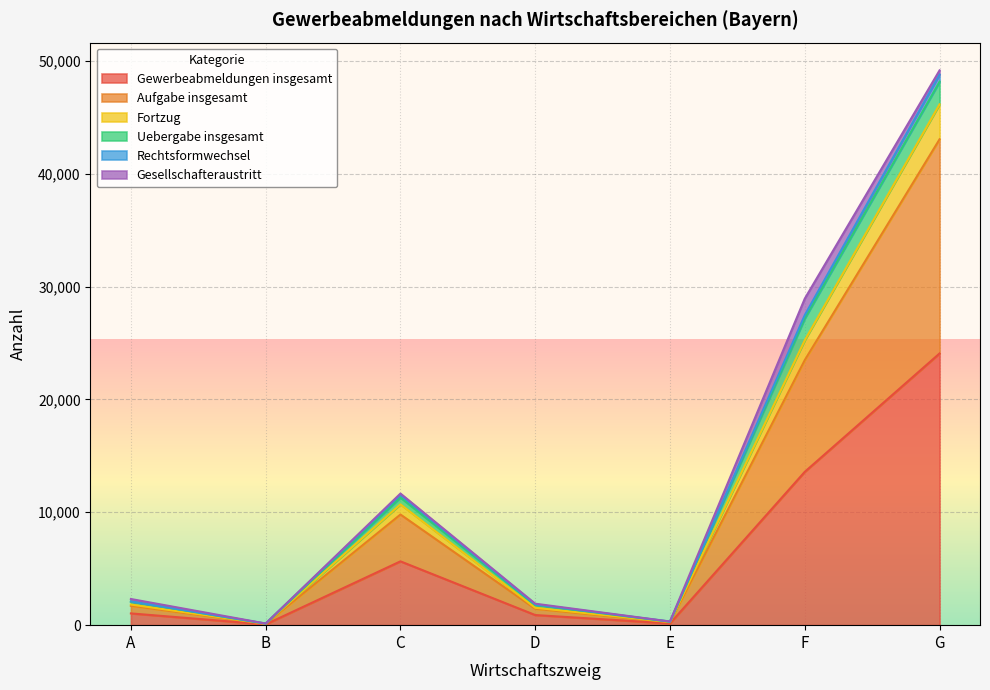

At which label does Gewerbeabmeldungen insgesamt reach its peak?

G